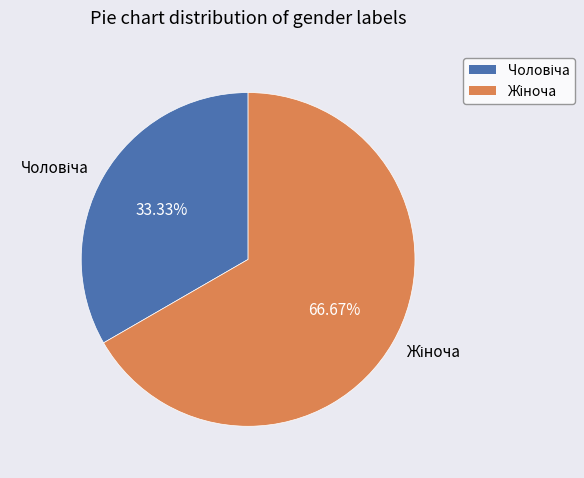

Is there any slice that represents more than half of the pie?

Yes